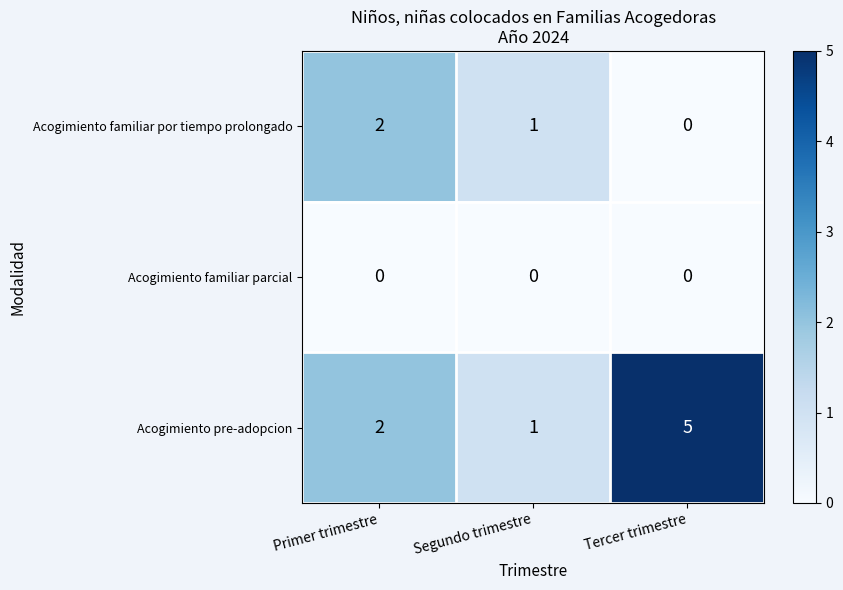

List the series in order of their overall mean, lowest first.

Acogimiento familiar parcial, Acogimiento familiar por tiempo prolongado, Acogimiento pre-adopcion